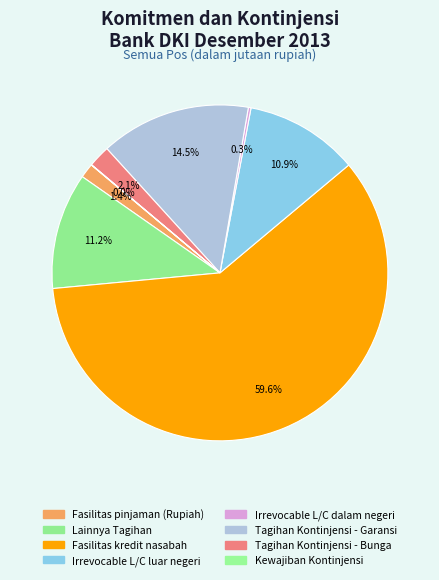

Do Kewajiban Kontinjensi and Fasilitas kredit nasabah together represent more than half of the pie?

Yes